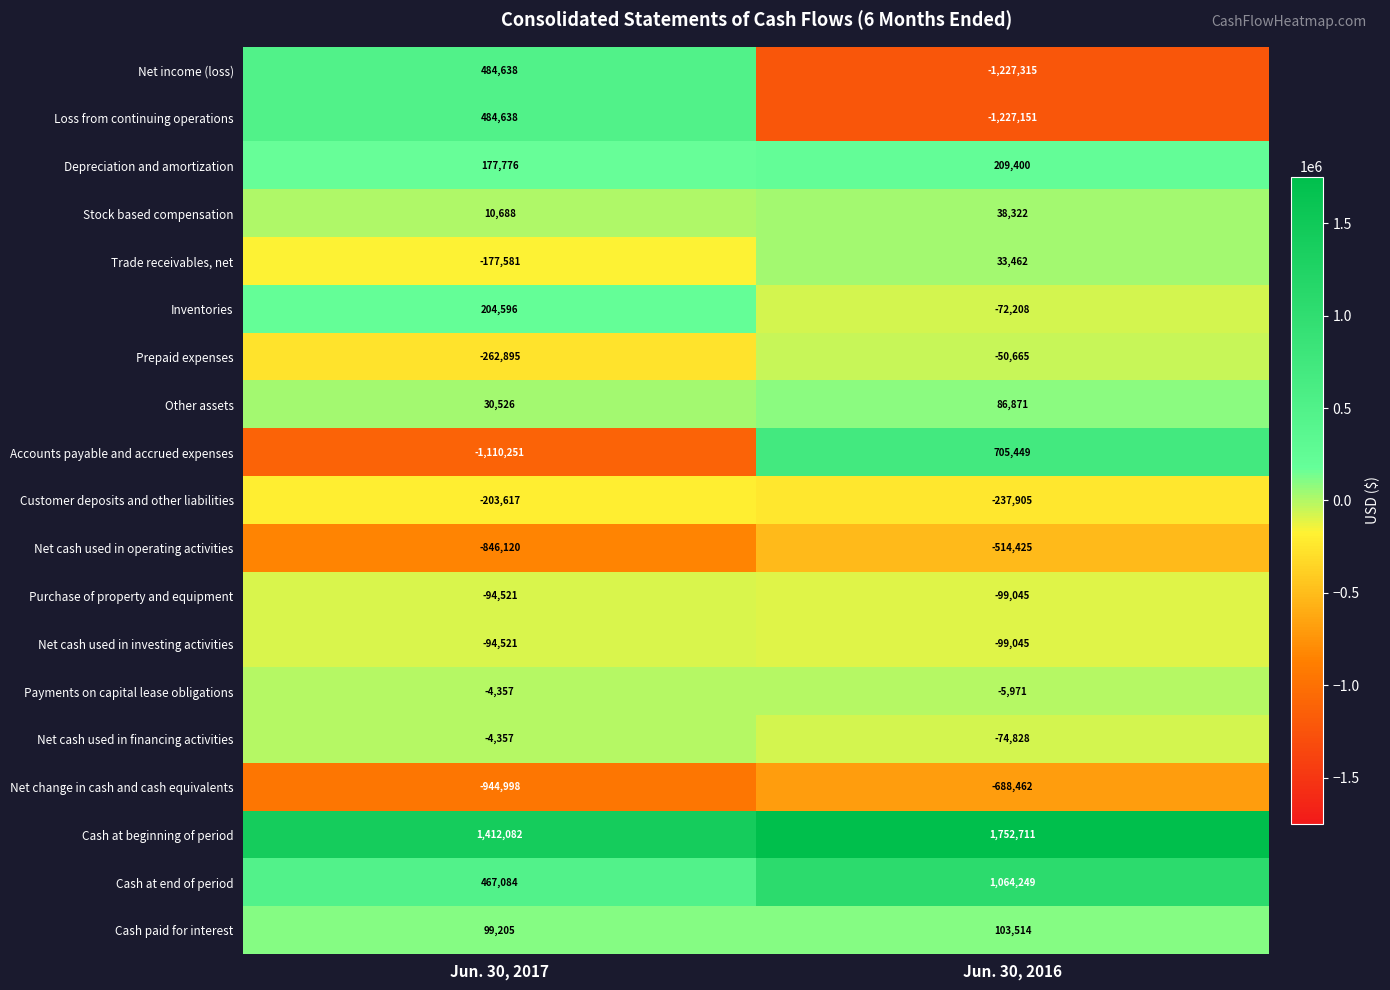

Which series changed the most between Jun. 30, 2017 and Jun. 30, 2016?

Accounts payable and accrued expenses